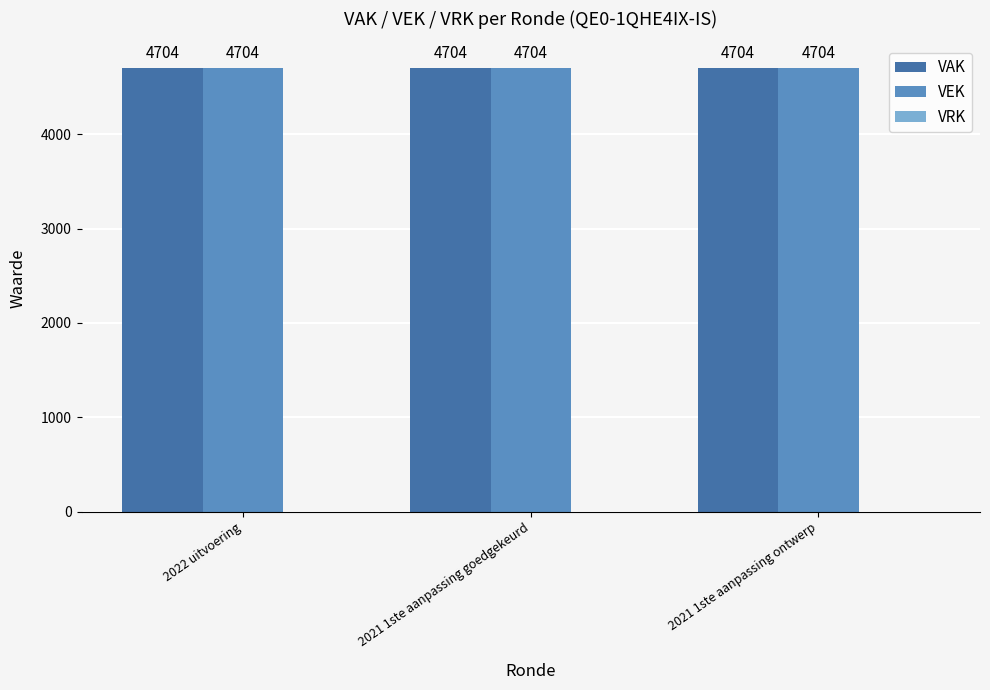

Which series changed the most between 2022 uitvoering and 2021 1ste aanpassing goedgekeurd?

VAK